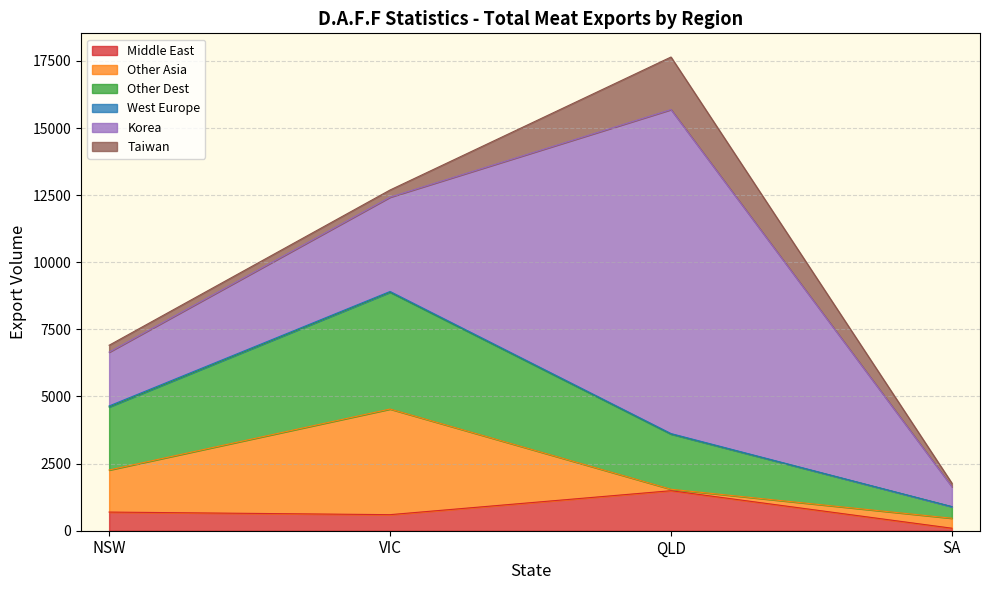

How many categories are shown in the chart?

4